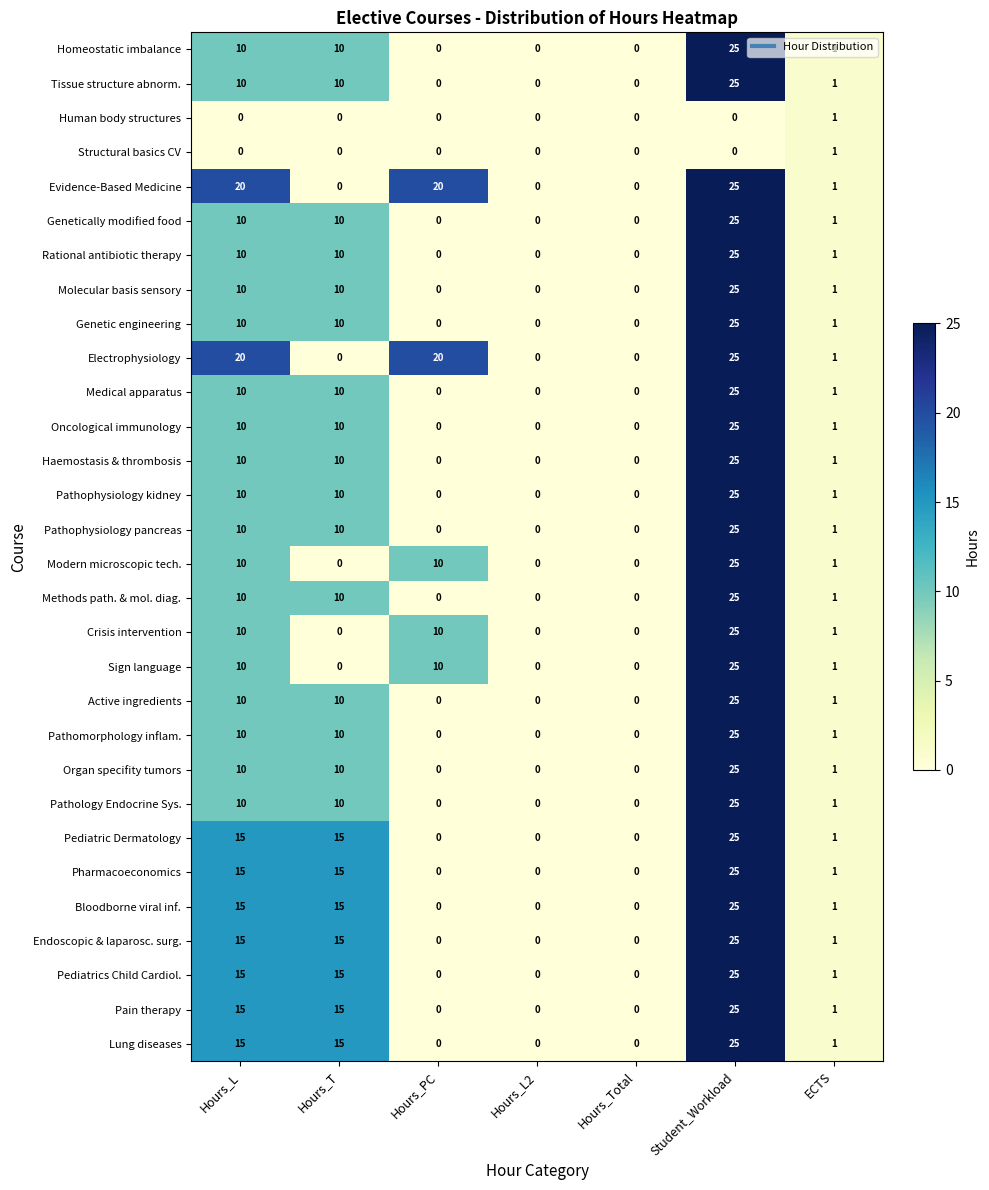

What is the difference between the Organ specifity tumors values at Hours_L and ECTS?

9